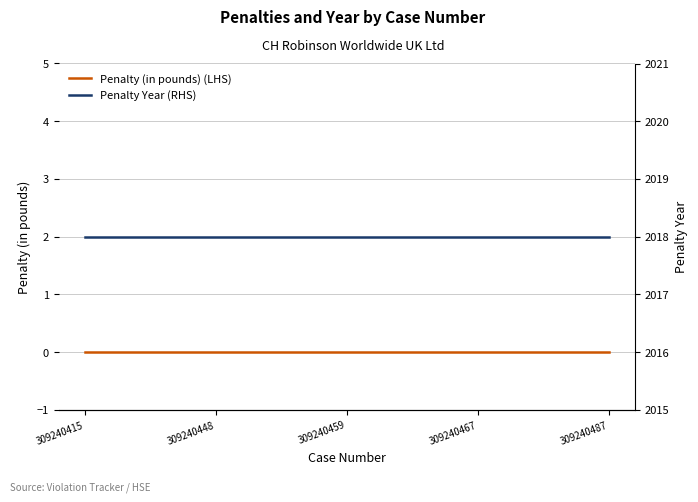

Reading left to right, transcribe all the data shown in this chart.

Penalty (in pounds) (LHS): 309240415=0	309240448=0	309240459=0	309240467=0	309240487=0
Penalty Year (RHS): 309240415=2018	309240448=2018	309240459=2018	309240467=2018	309240487=2018